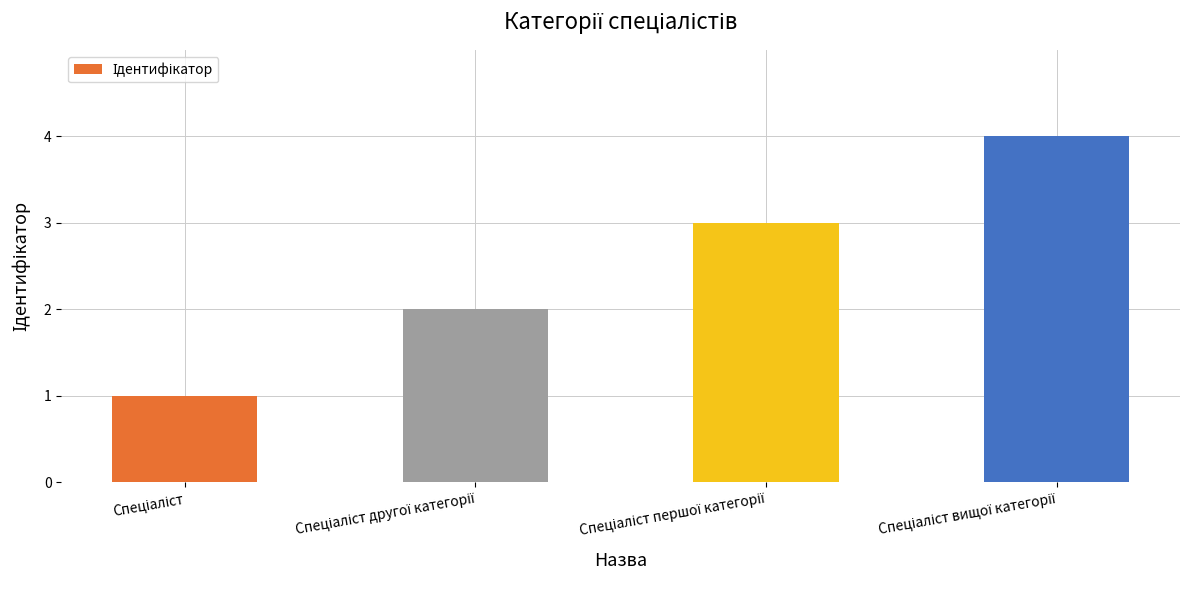

What is the maximum value shown in the chart?

4